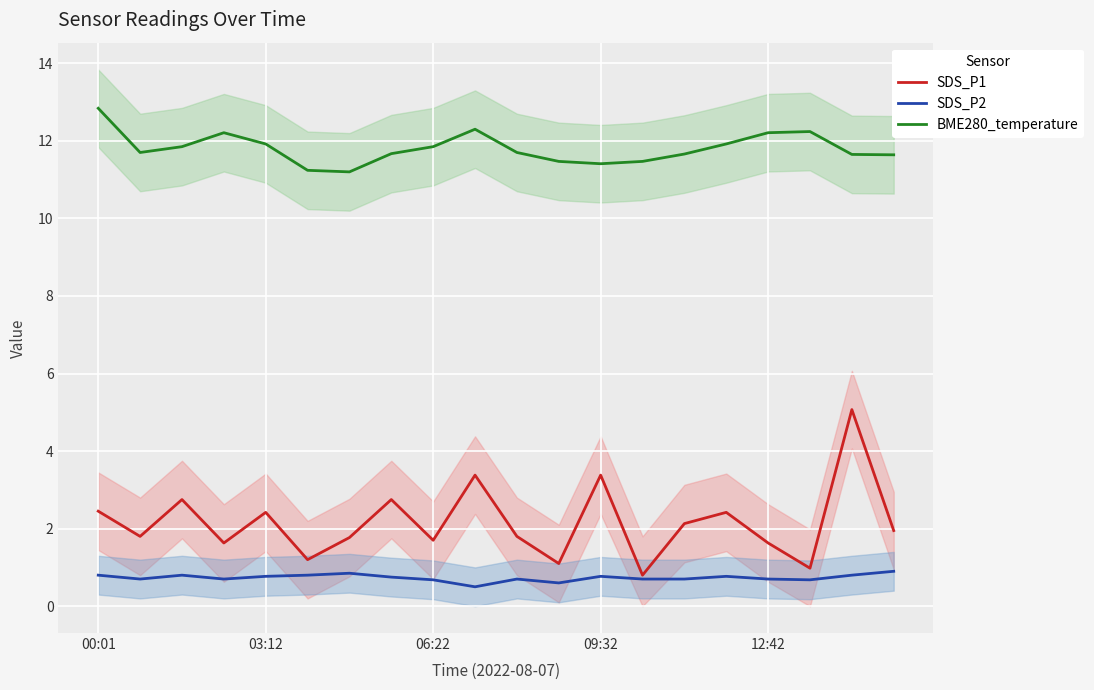

How many lines are shown in the chart?

3